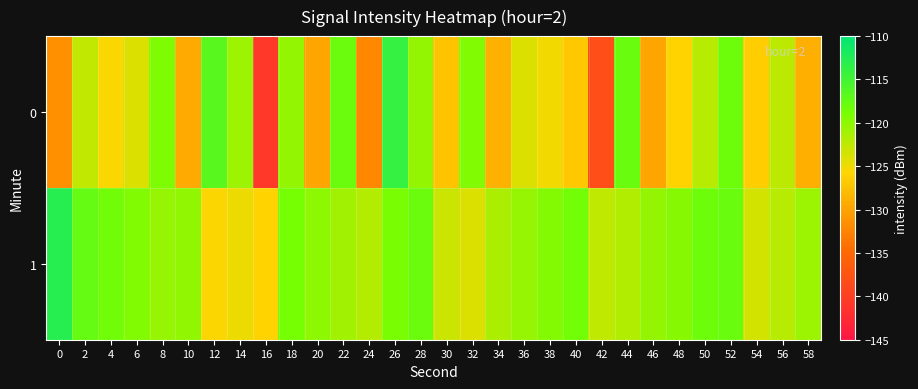

Which label corresponds to the smallest value in the chart?

16